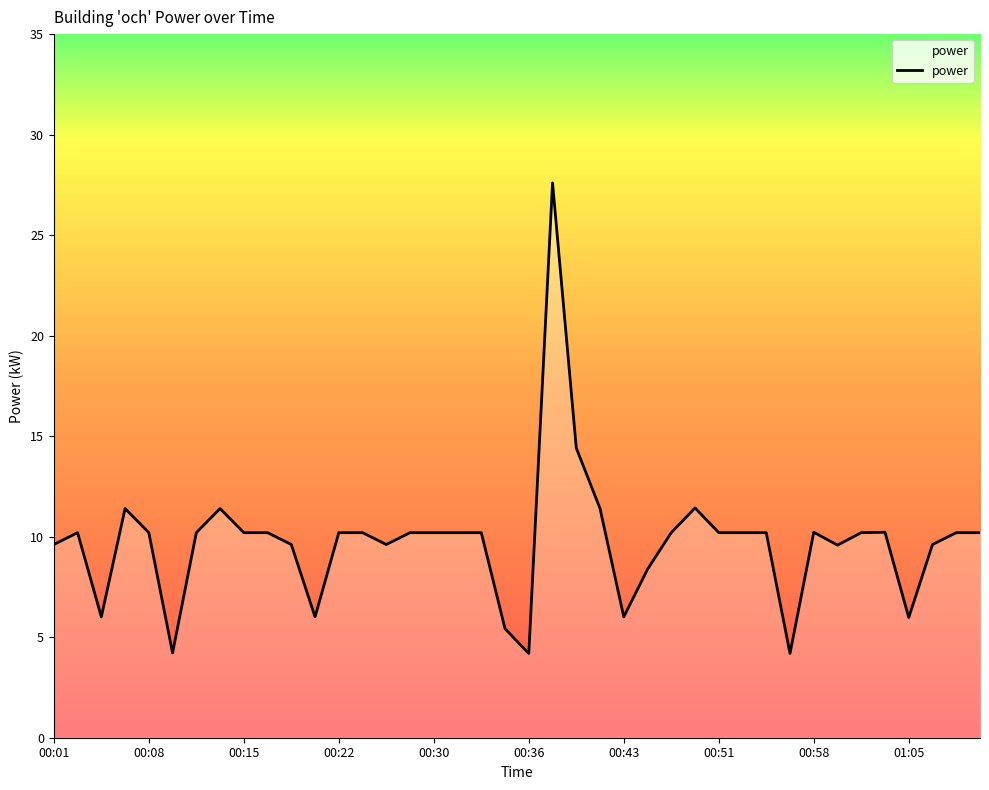

What is the difference between the maximum and minimum values?

23.4